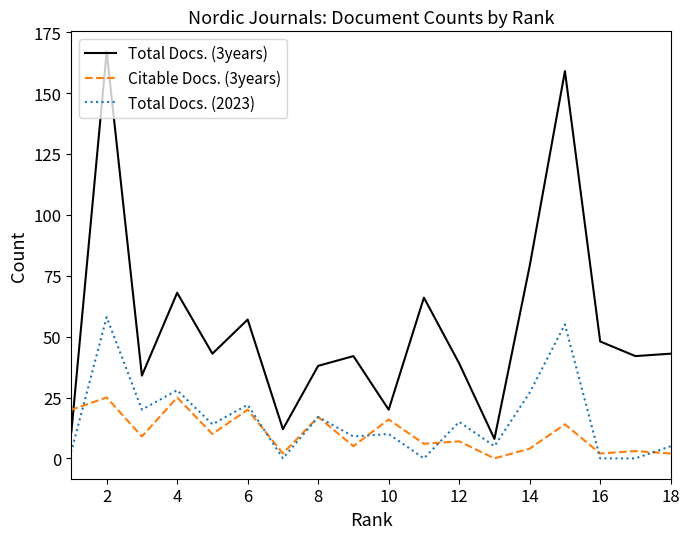

True or false: Total Docs. (3years) and Citable Docs. (3years) intersect in this chart.

True